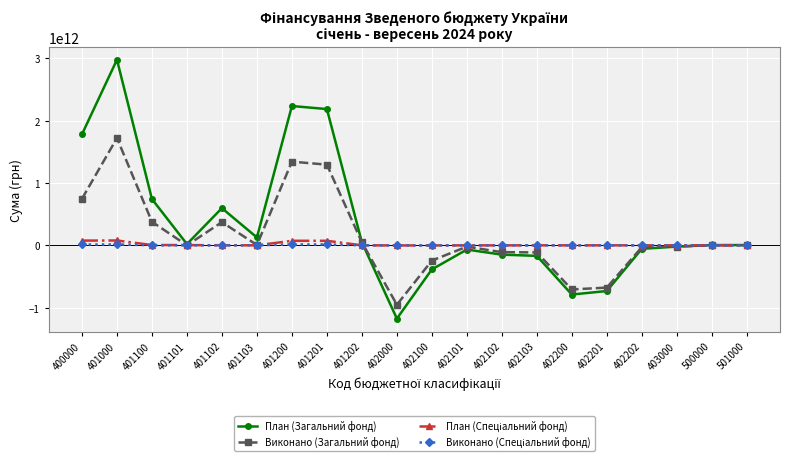

Is the value of План (Загальний фонд) at 401201 greater than the value of Виконано (Загальний фонд) at 401101?

Yes